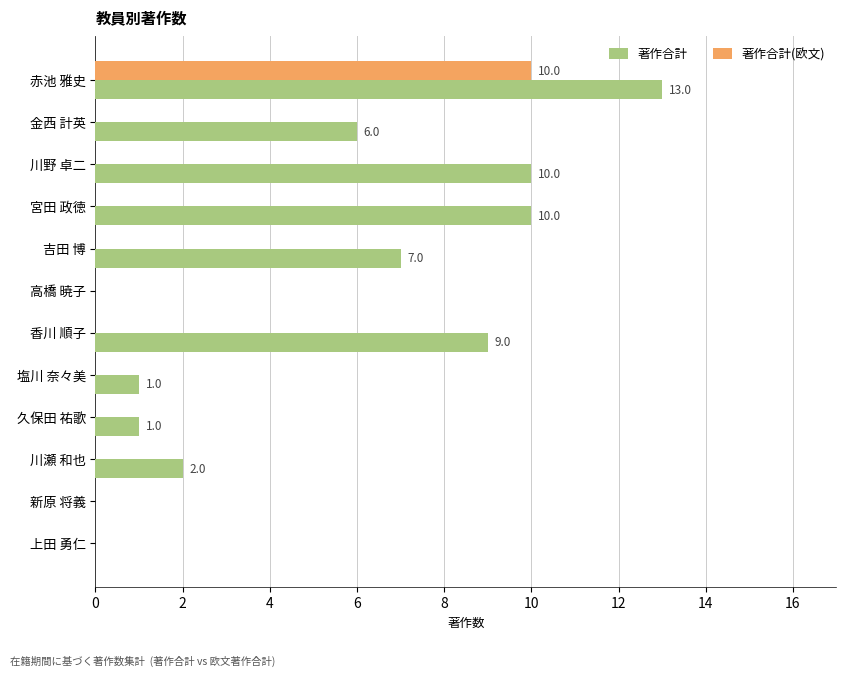

What is the highest value of the 著作合計(欧文) series?

10